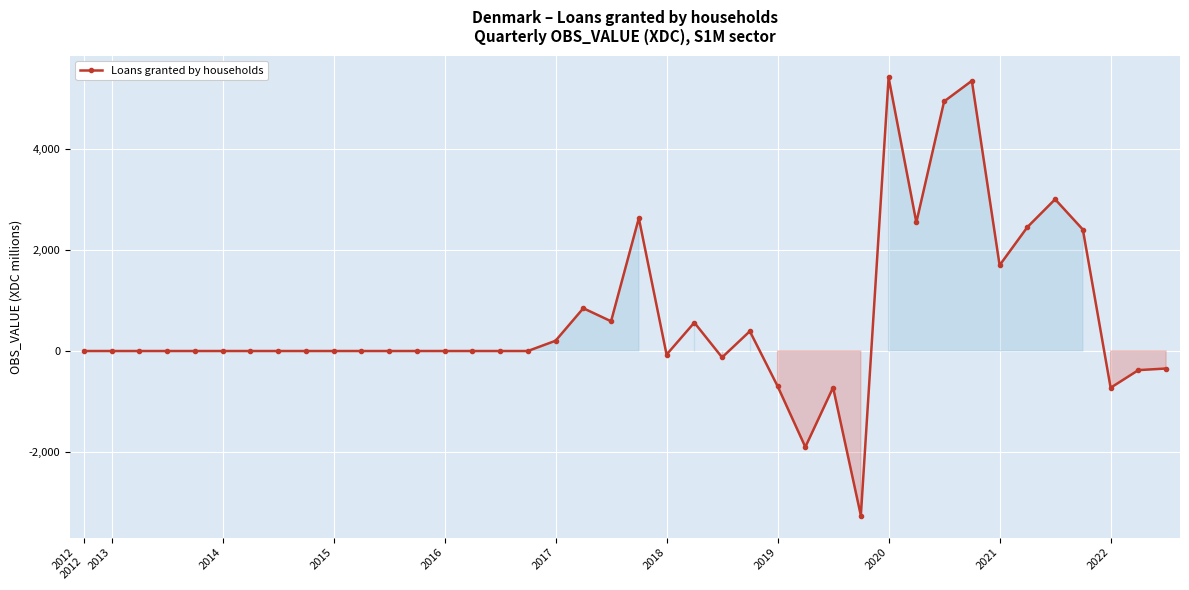

What is the maximum value shown in the chart?

5410